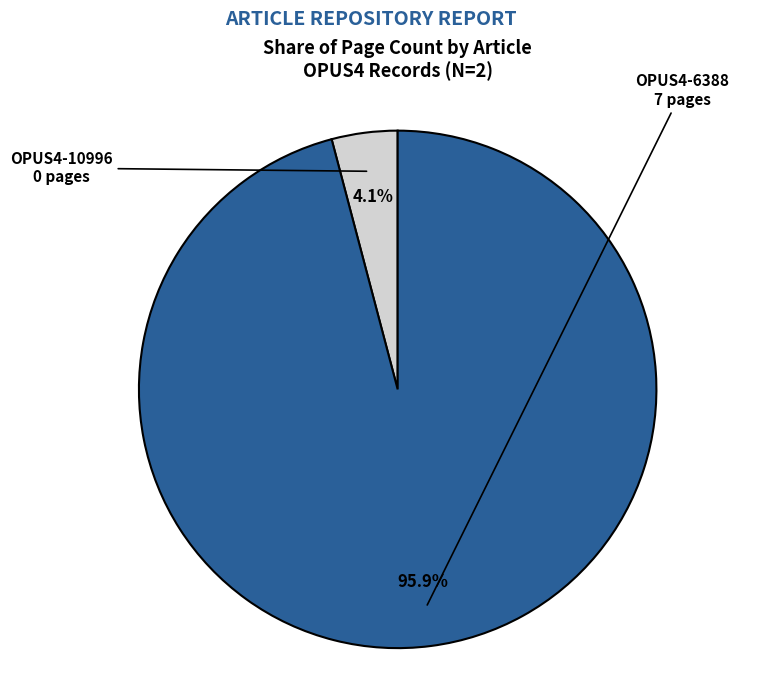

Which category has the smallest portion of the pie?

OPUS4-10996